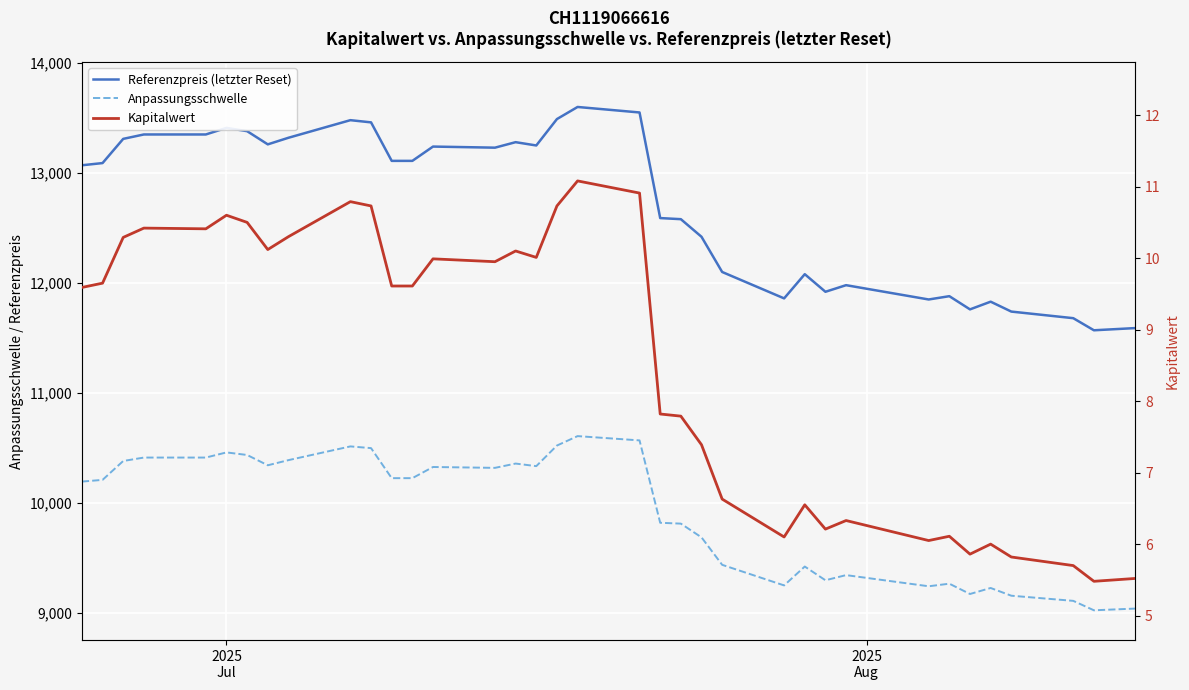

Is it true that Kapitalwert equals 15.6 at 9?

False